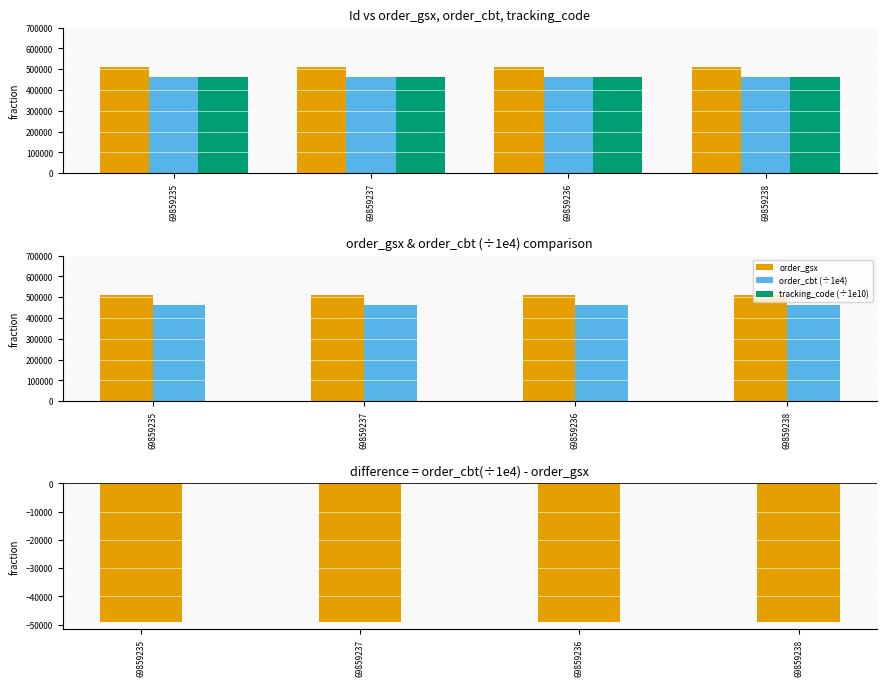

Which series has the largest total across all categories?

order_gsx